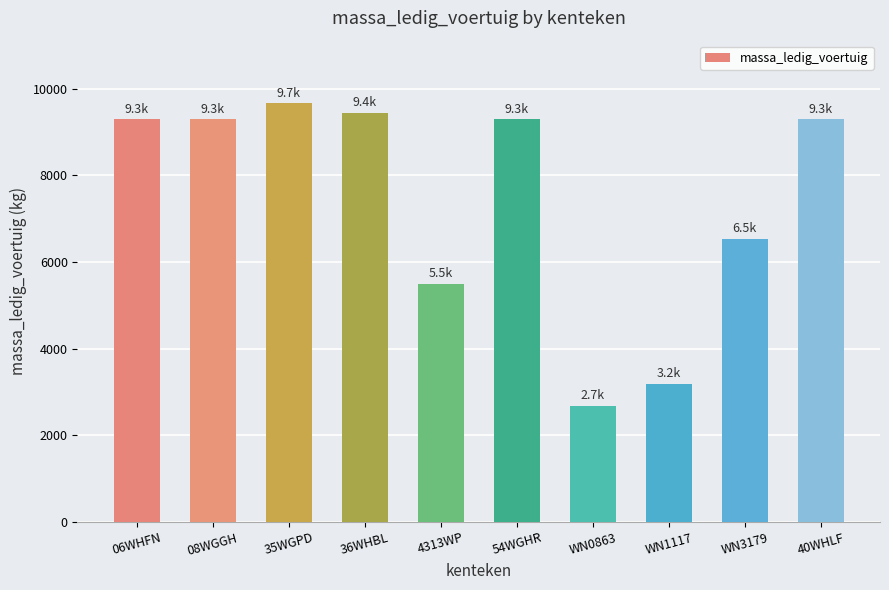

Between WN0863 and 35WGPD, which is larger?

35WGPD